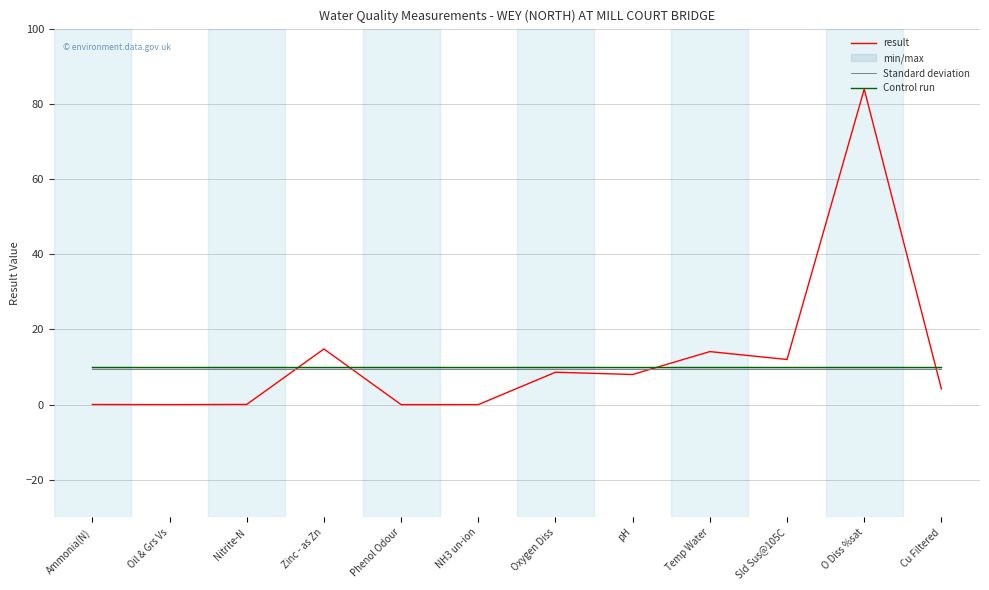

How many lines are shown in the chart?

3